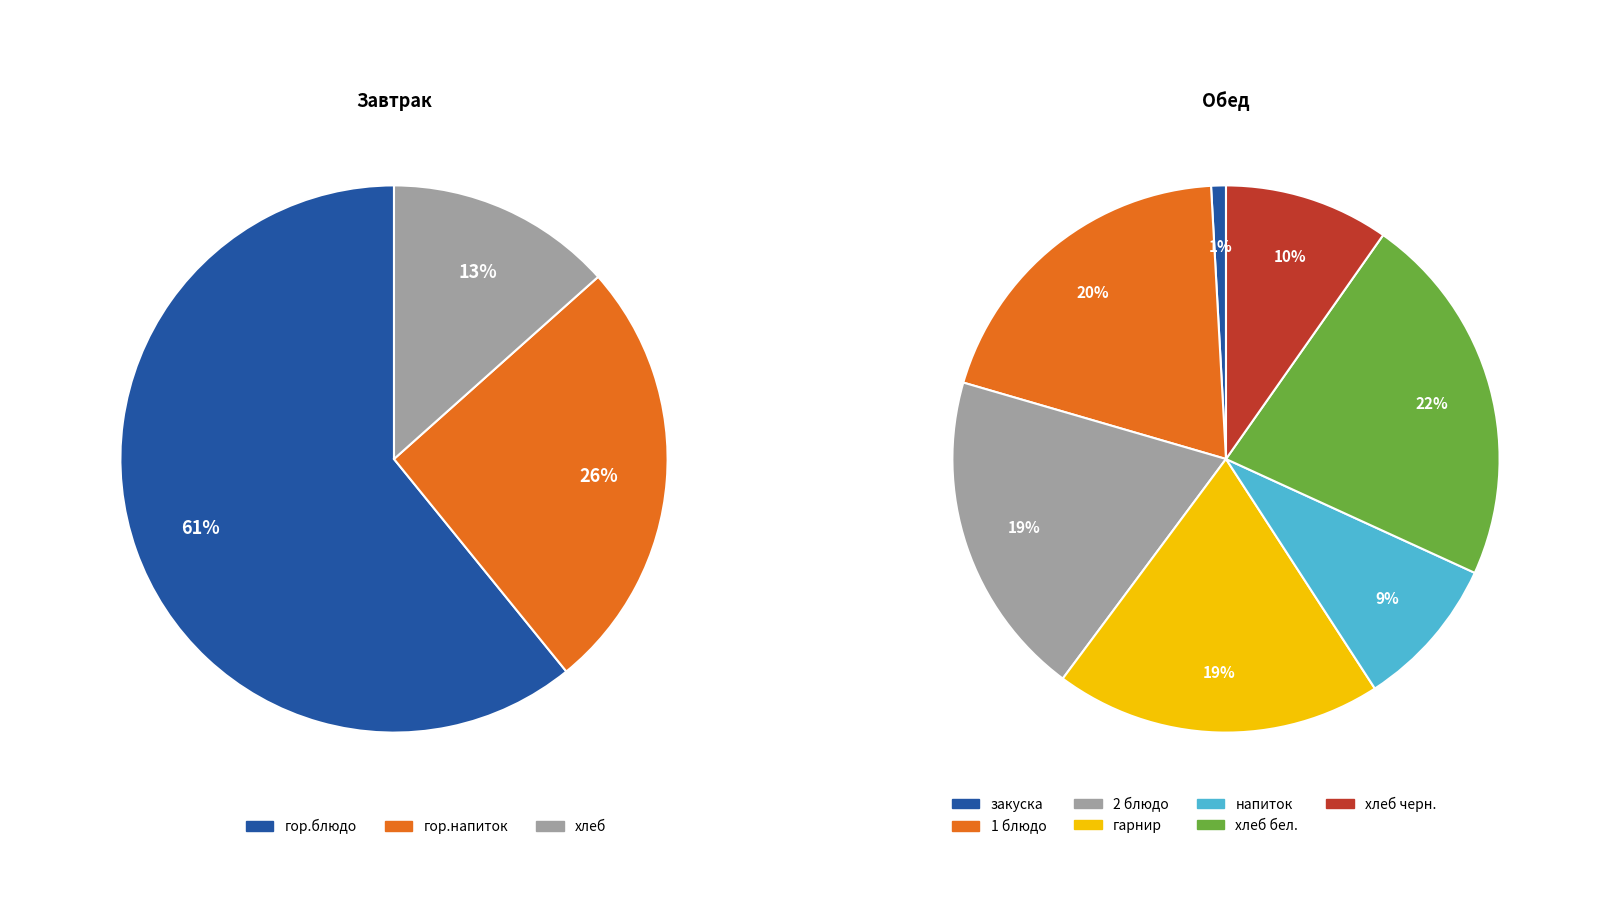

Does хлеб черн. represent more than half of the total?

No